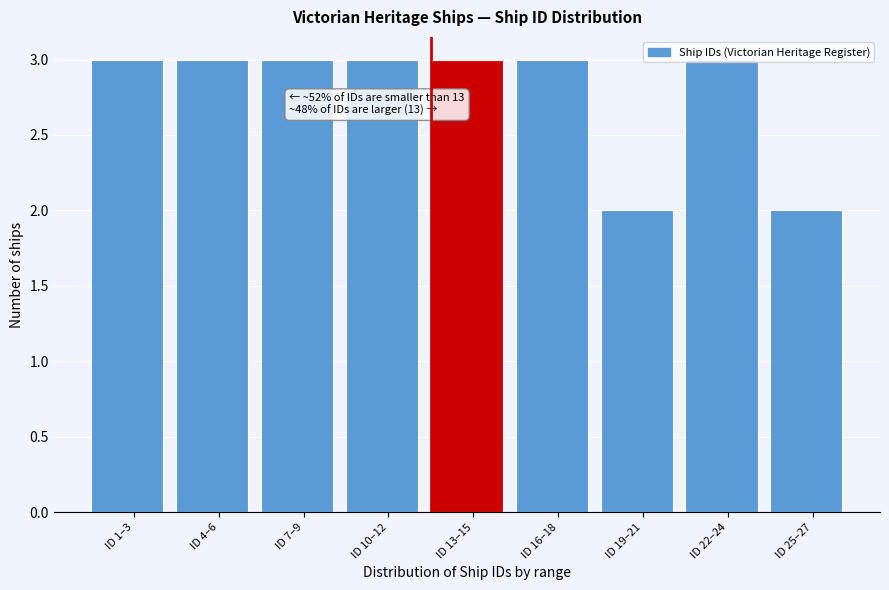

What is the label of the 5th bar from the right?

ID 13–15